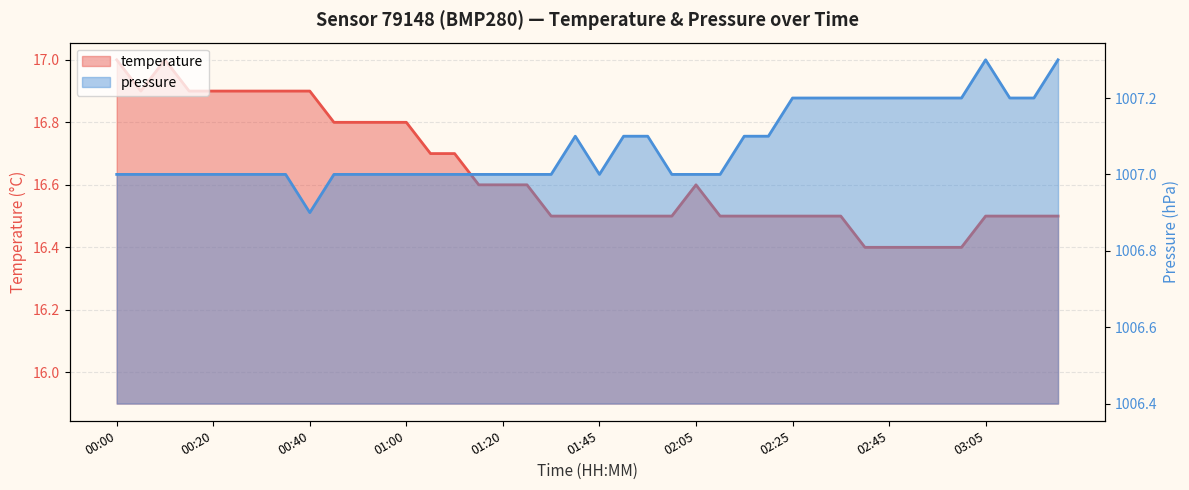

True or false: temperature and pressure cross at least once.

False